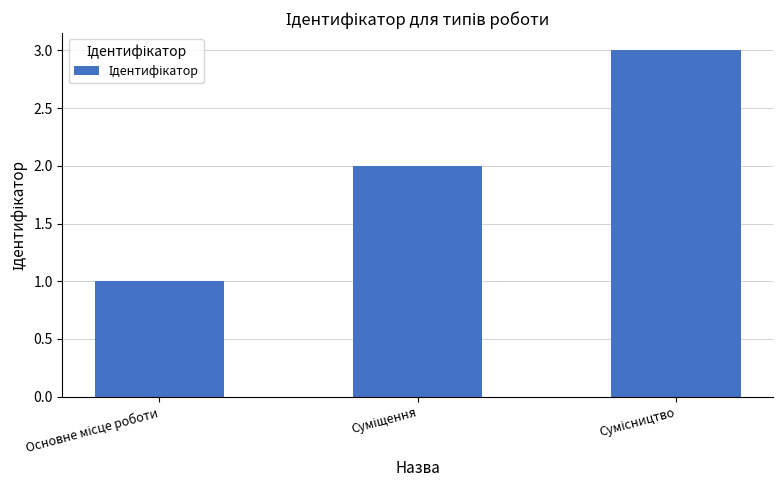

What is the sum of all values?

6